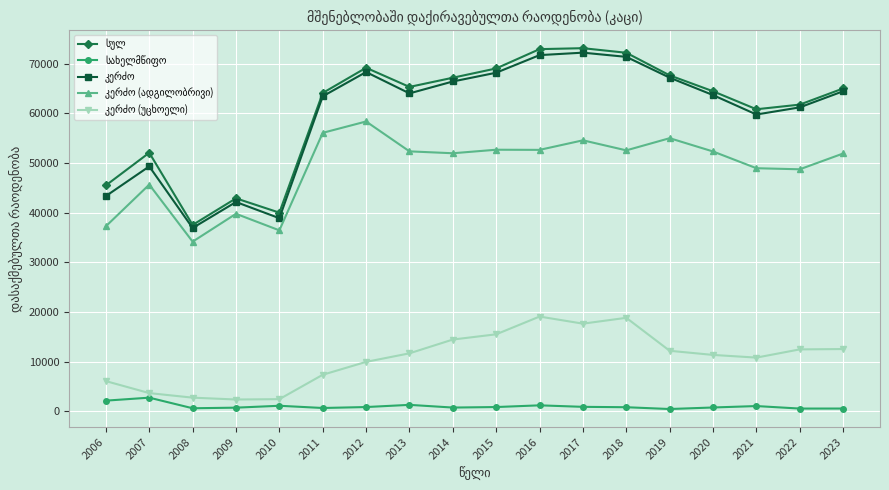

What is the smallest value displayed?

462